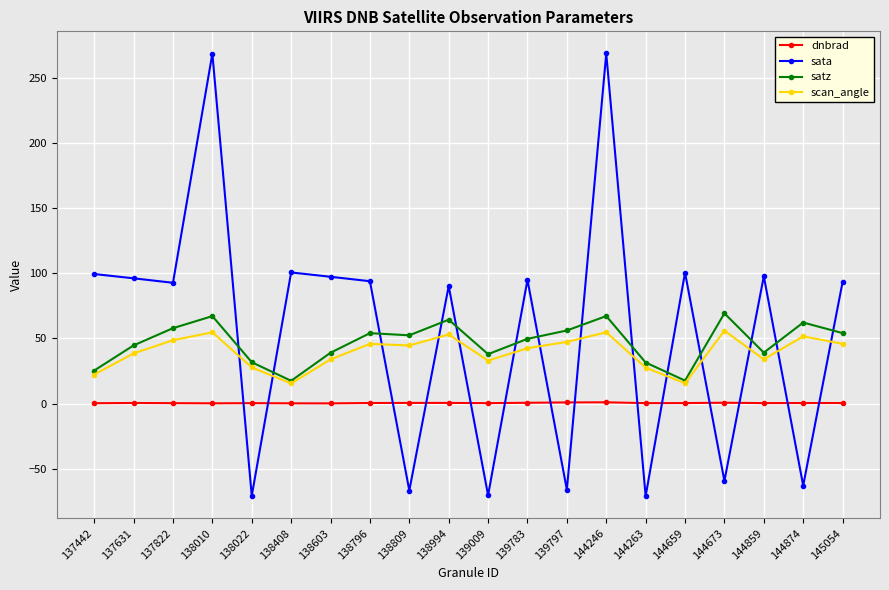

What is the total value across all series at 144246?

391.7